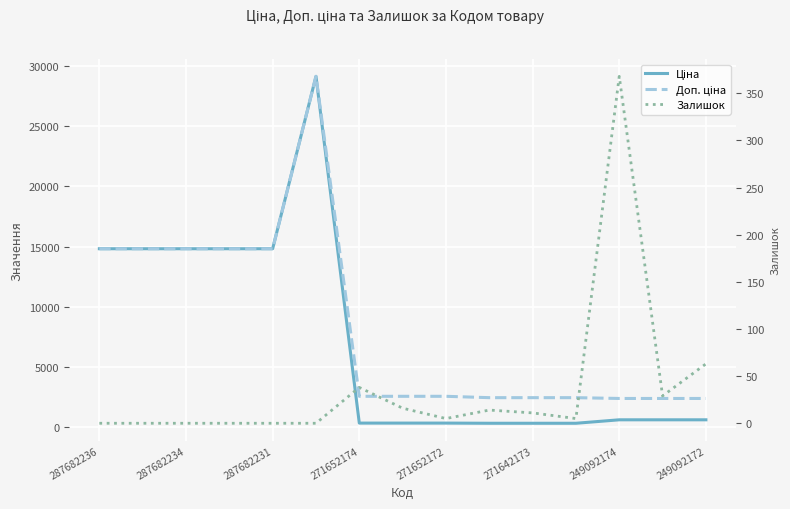

What is the value of the Доп. ціна point at the 14th from the left?

2366.5